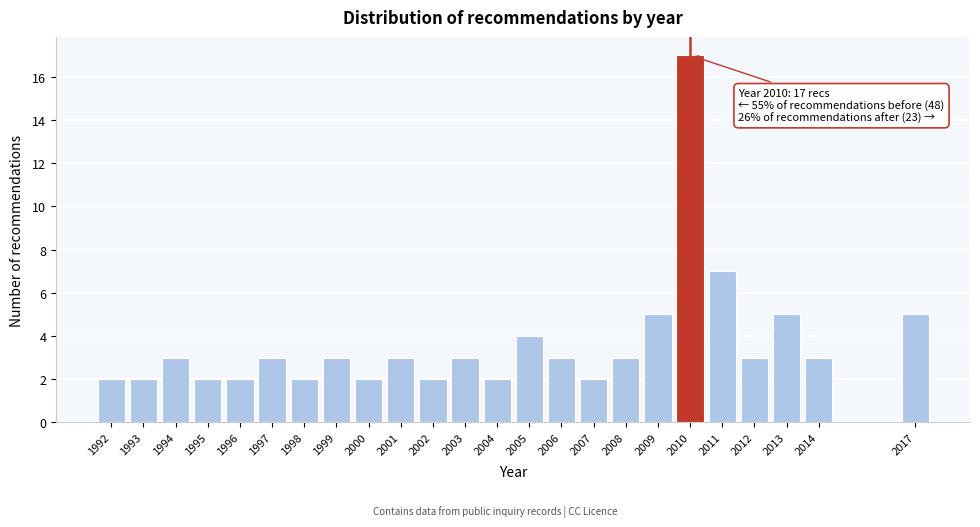

Reading right to left, list all the values displayed in this chart.

5	3	5	3	7	17	5	3	2	3	4	2	3	2	3	2	3	2	3	2	2	3	2	2